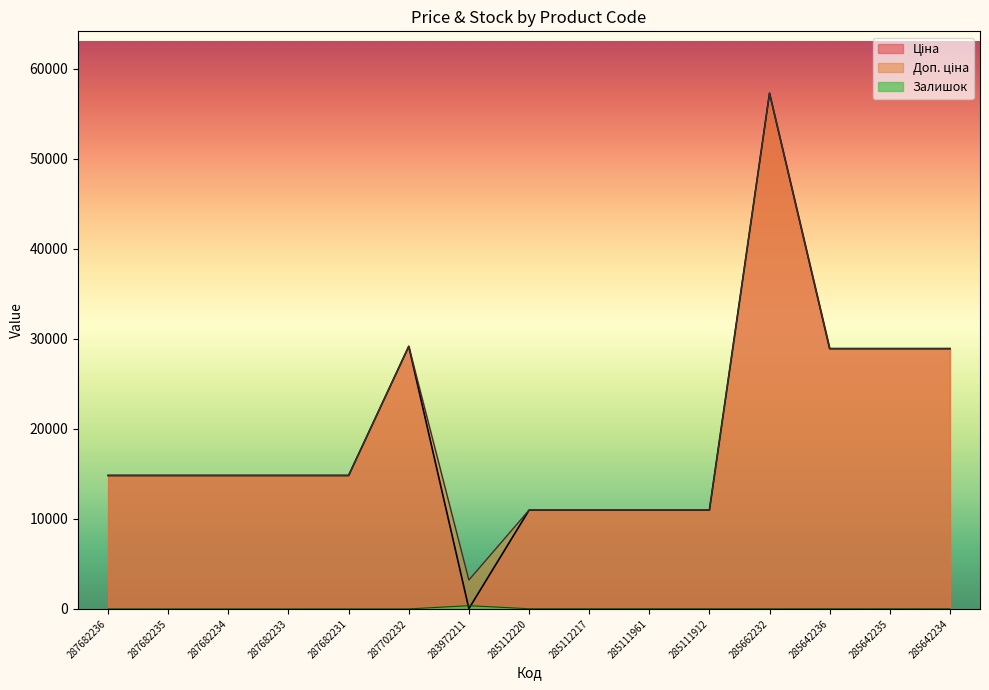

What is the total value across all series at 285112217?

21945.8